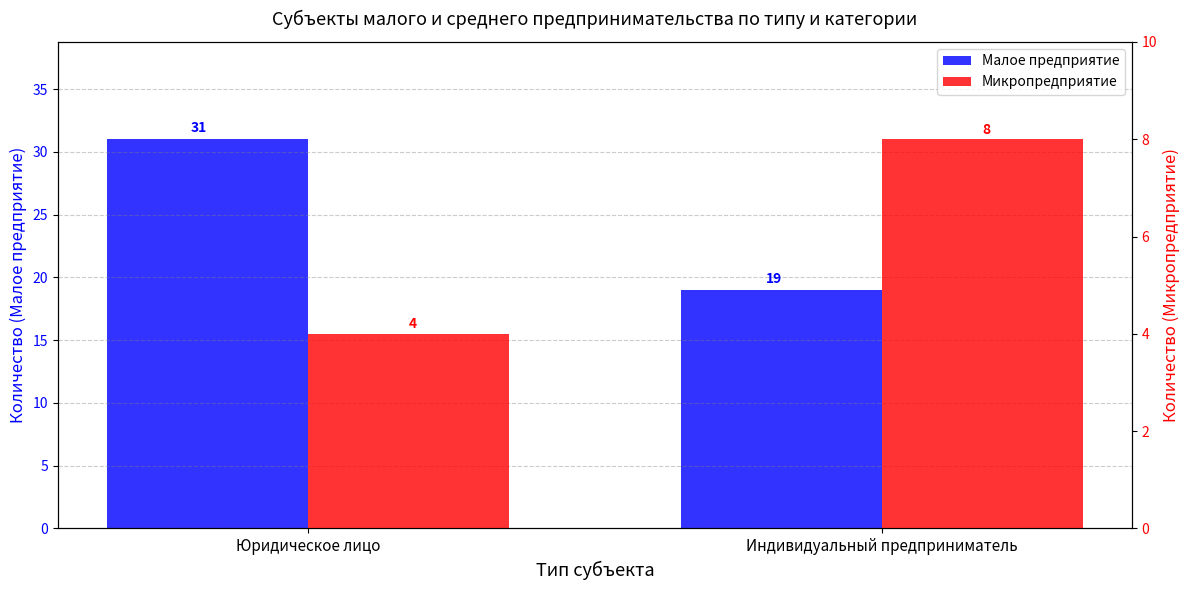

What is the minimum value for Малое предприятие?

19